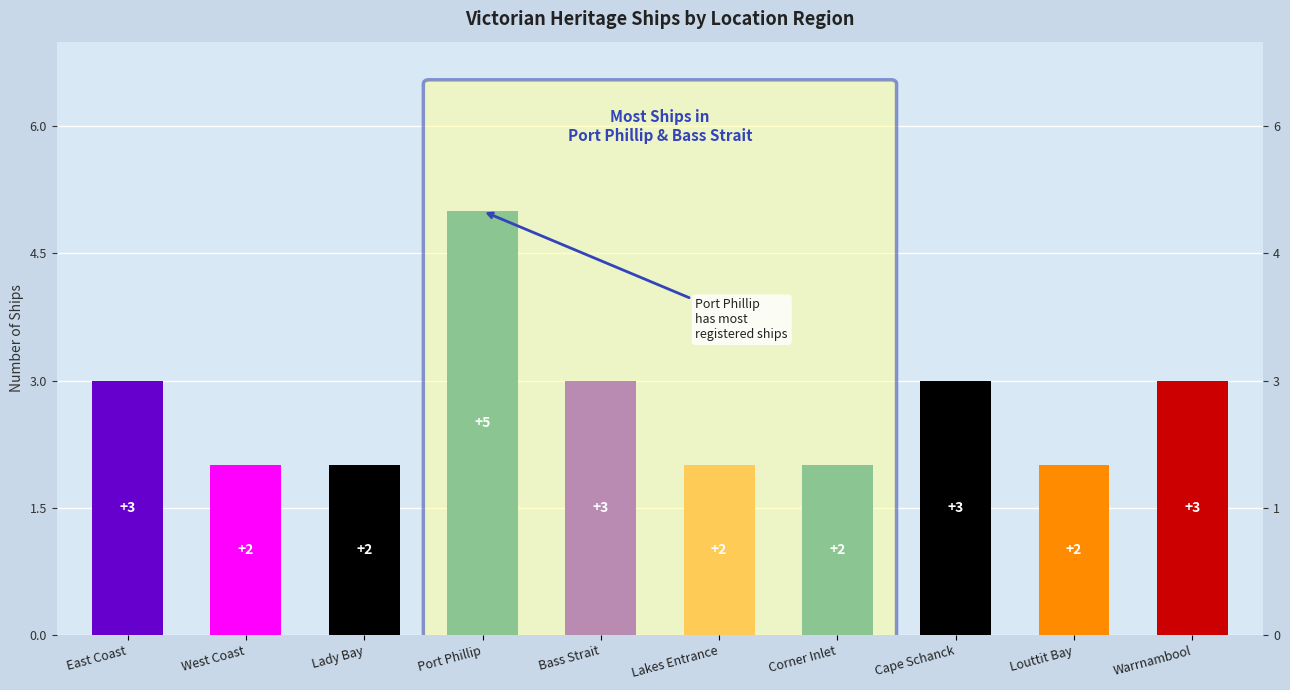

What position from the right is Bass Strait?

6